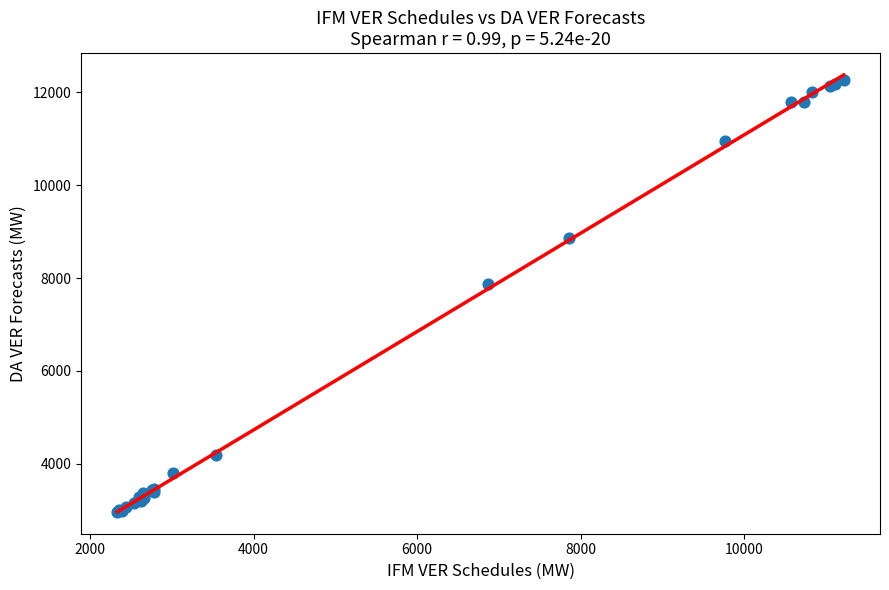

What Y value in the scatter plot is closest to 7619?

7867.2